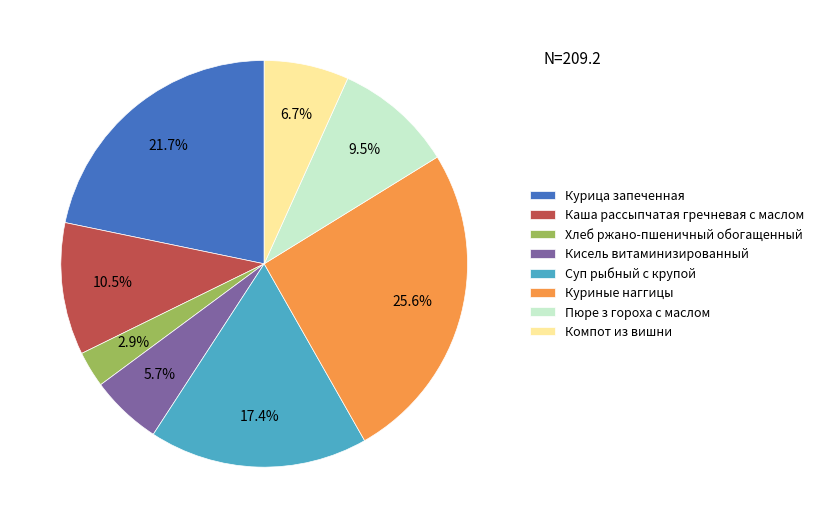

What is the total percentage of Пюре з гороха с маслом and Суп рыбный с крупой?

26.9%